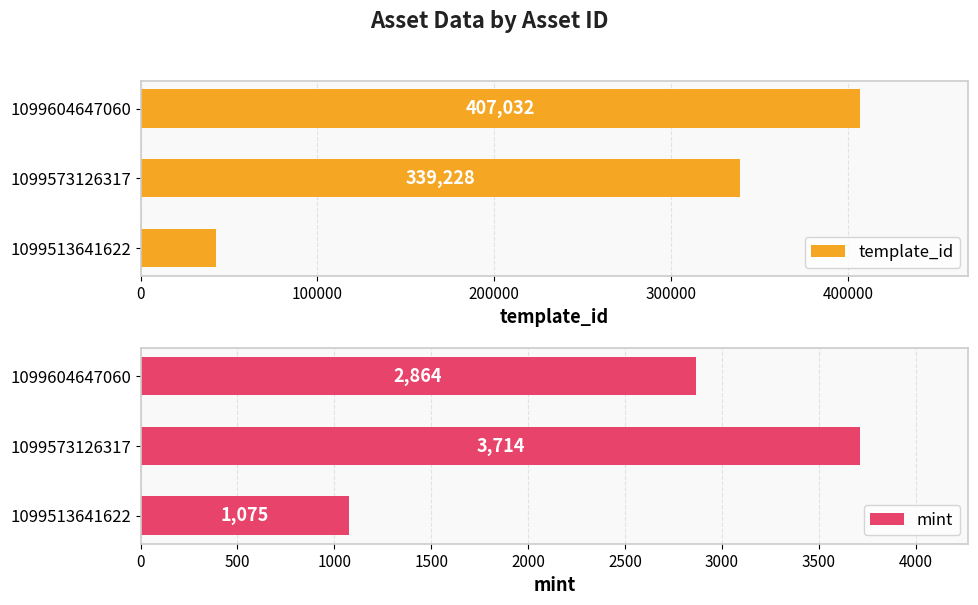

How many data points in template_id are above 339228?

1